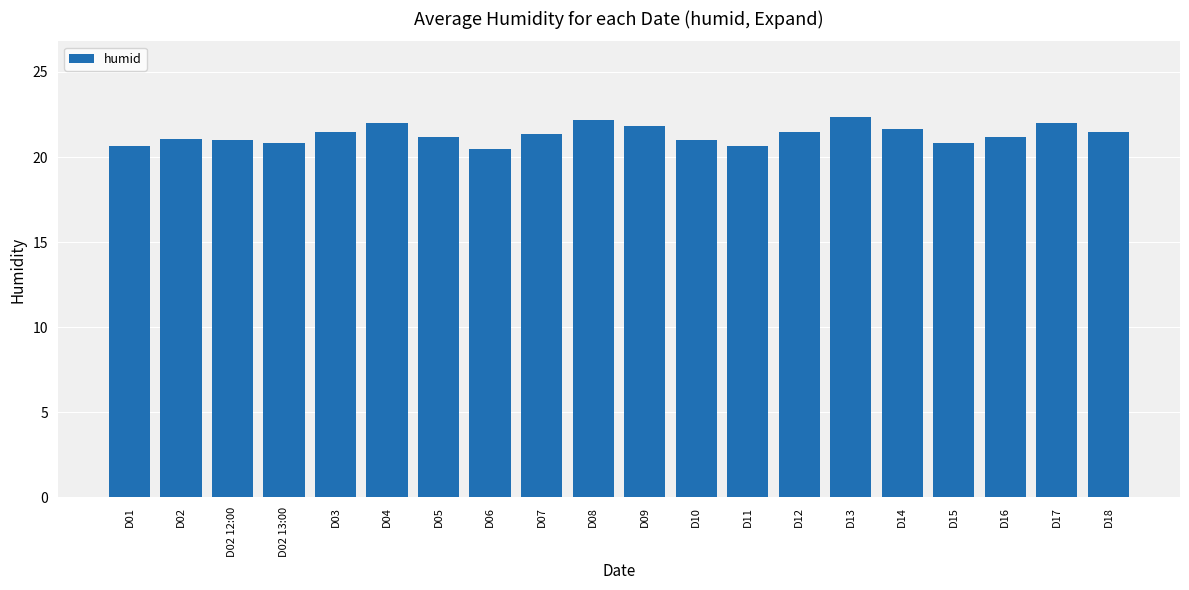

What is the label of the 8th bar from the right?

D11